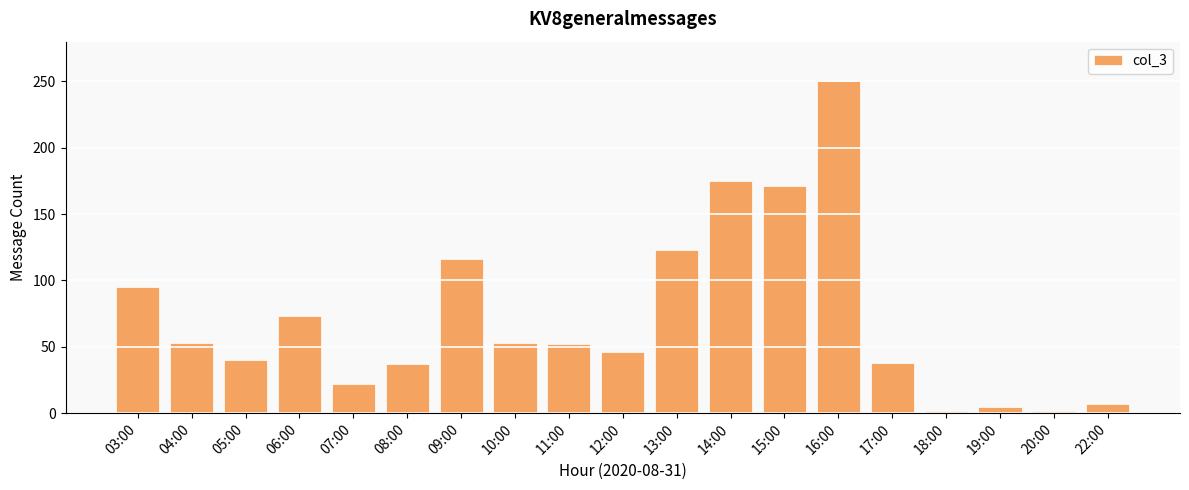

What is the change in value from 10:00 to 20:00?

-51